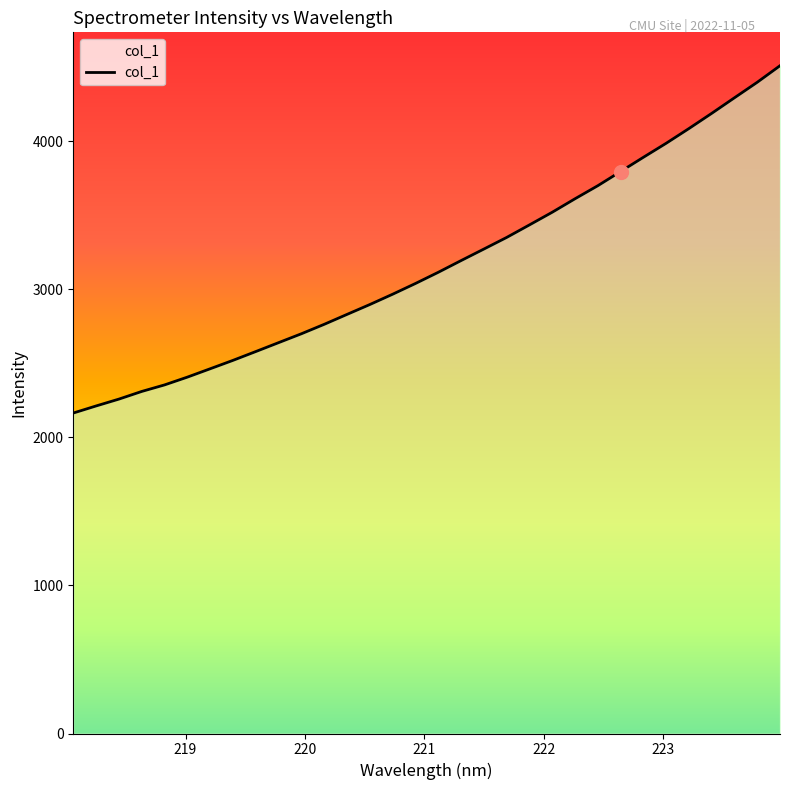

What is the greatest value displayed?

4511.6